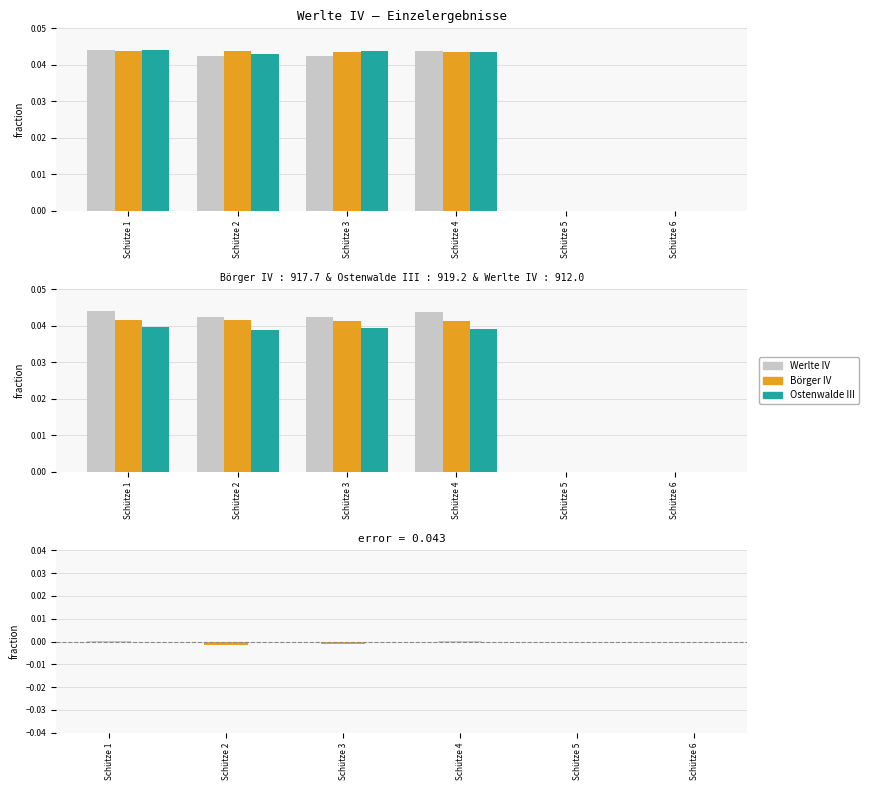

Which series has the widest spread of values?

Börger IV